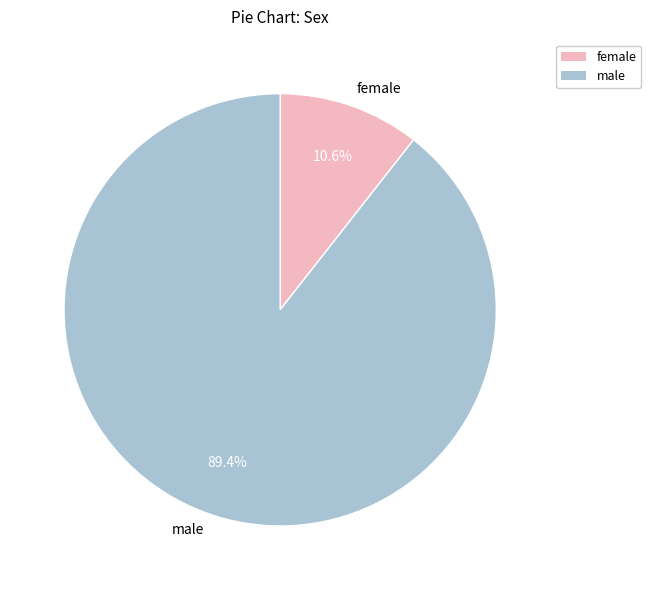

Is there any slice that represents more than half of the pie?

Yes